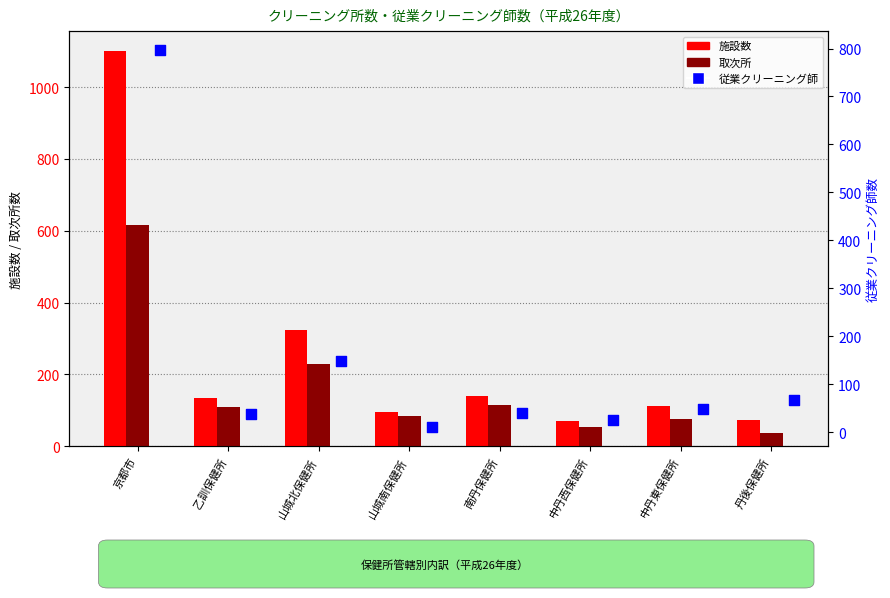

What are all the series names shown in the legend?

施設数, 取次所, 従業クリーニング師